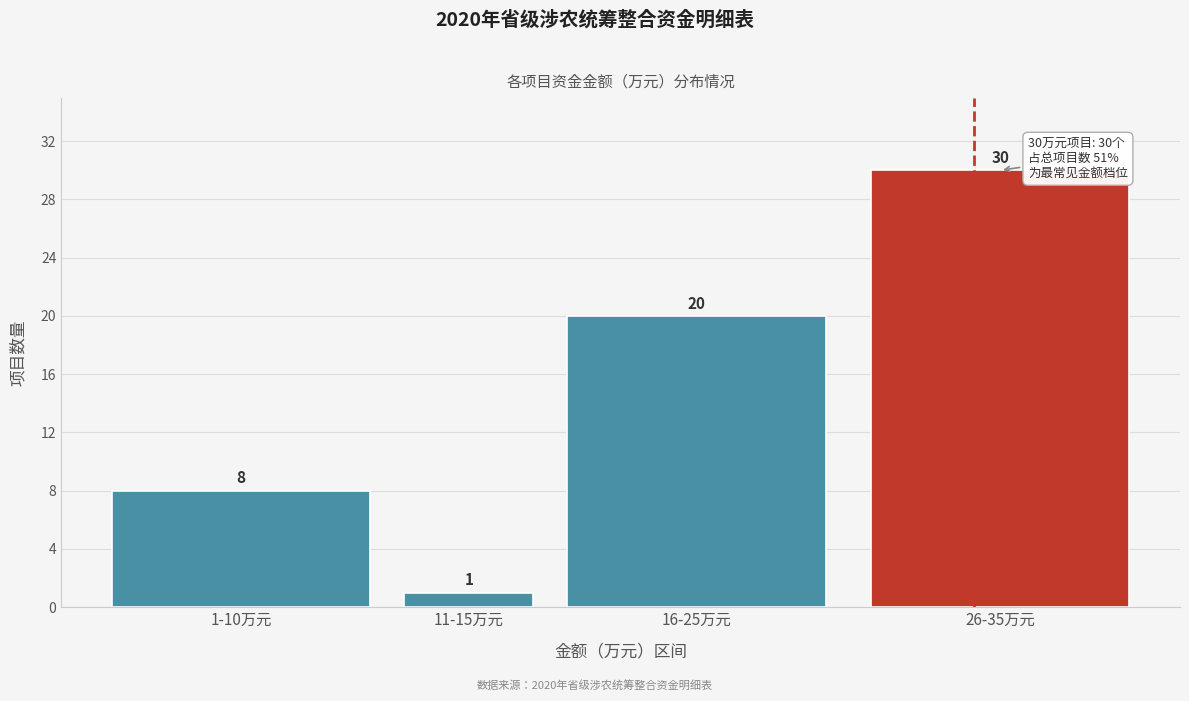

Reading left to right, transcribe all the data shown in this chart.

1-10万元=8	11-15万元=1	16-25万元=20	26-35万元=30